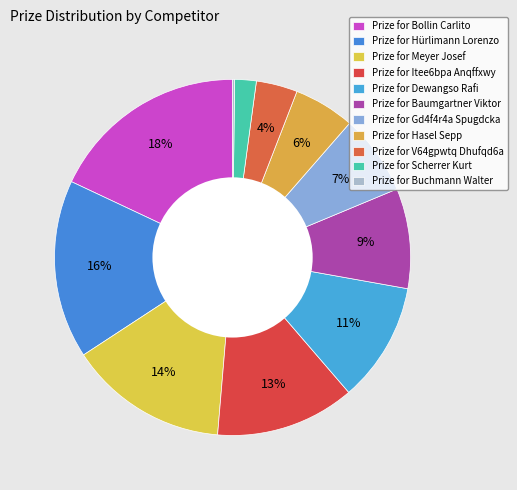

Count the number of slices in the pie.

11